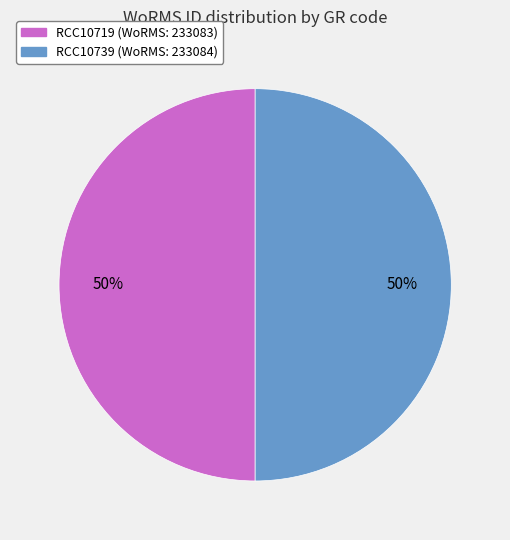

What percentage is the RCC10739 slice, to the nearest percent?

50%